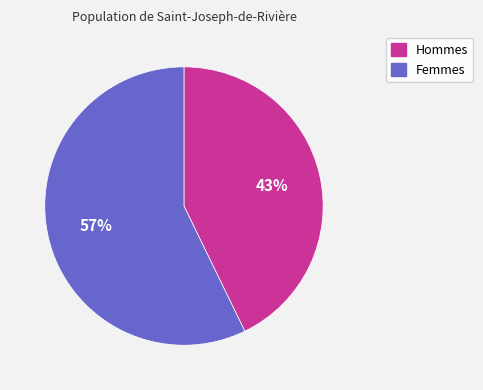

How many segments does this pie chart have?

2